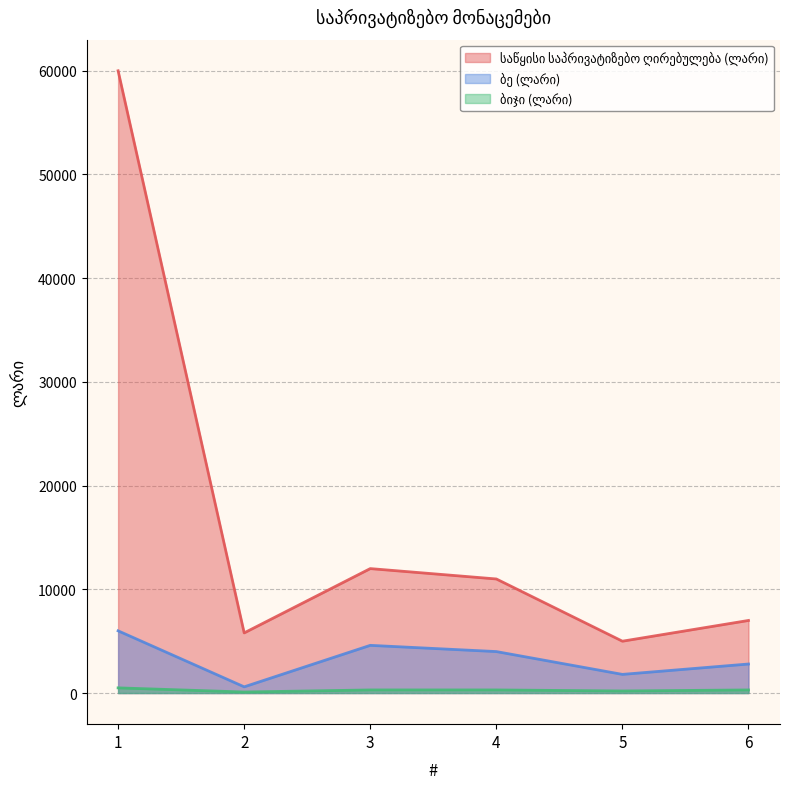

Is it true that საწყისი საპრივატიზებო ღირებულება (ლარი) equals 1473 at 5?

False